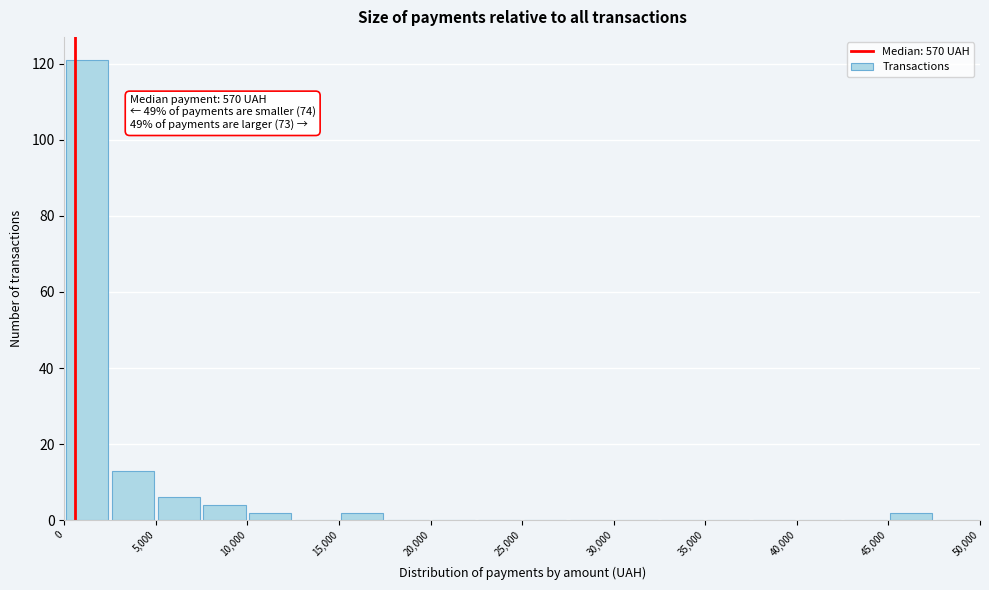

Which range on the x-axis has the tallest bar?

0 to 2500